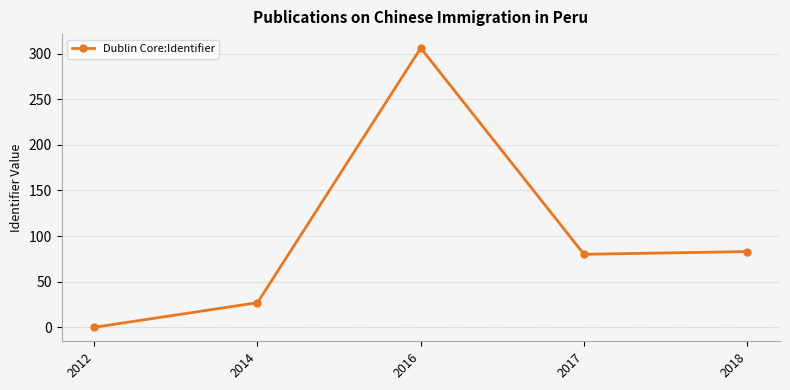

At which label is the value closest to 153?

2018